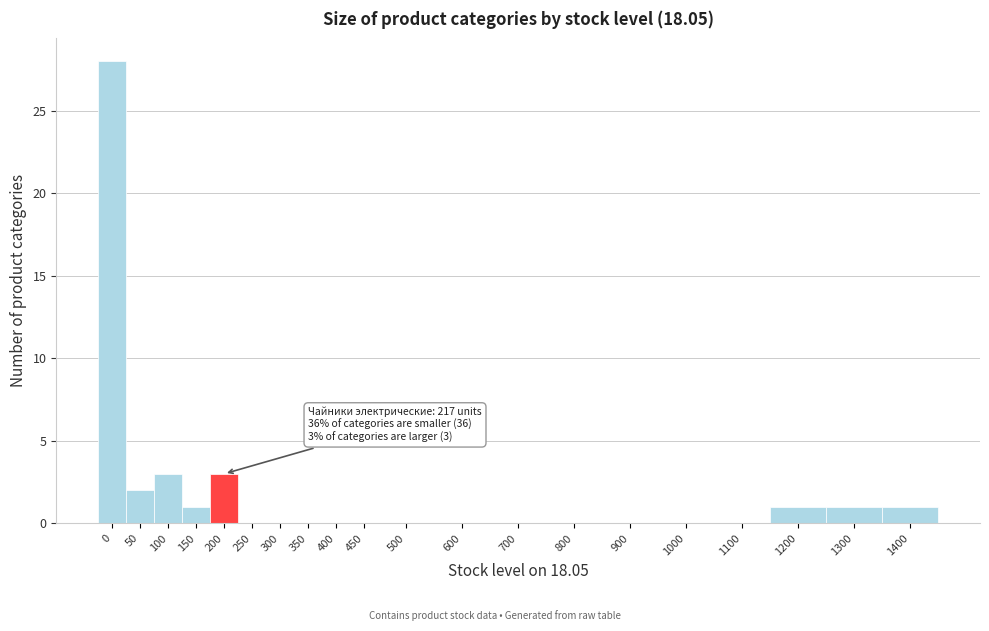

Reading left to right, what are all the values shown in this chart?

0=28	50=2	100=3	150=1	200=3	250=0	300=0	350=0	400=0	450=0	500=0	600=0	700=0	800=0	900=0	1000=0	1100=0	1200=1	1300=1	1400=1